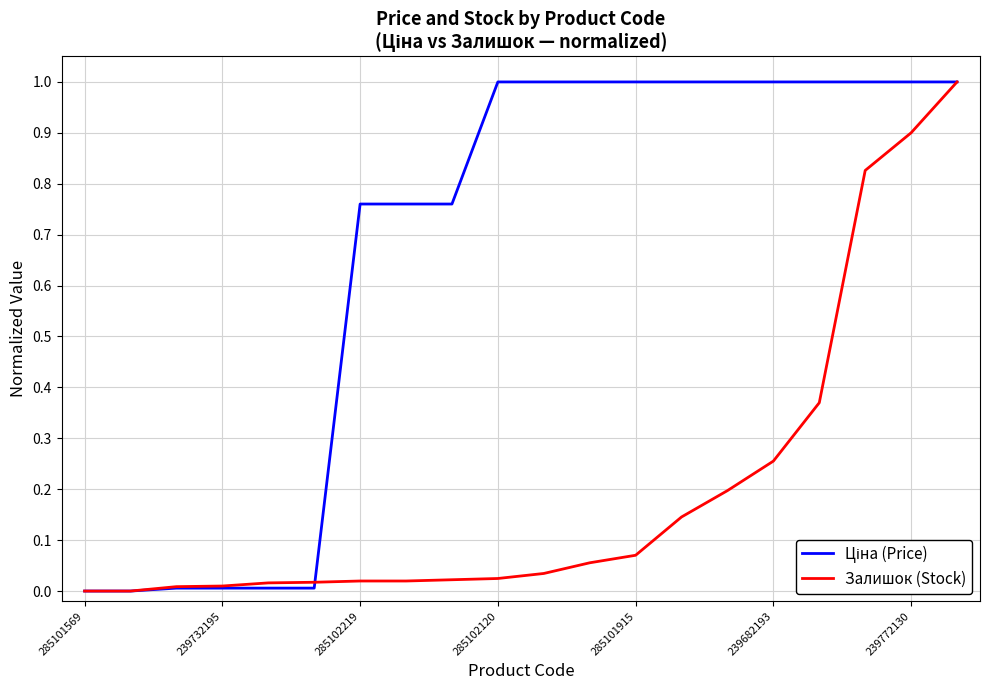

True or false: Залишок (Stock) has a value of 0.9 at 239772130.

True